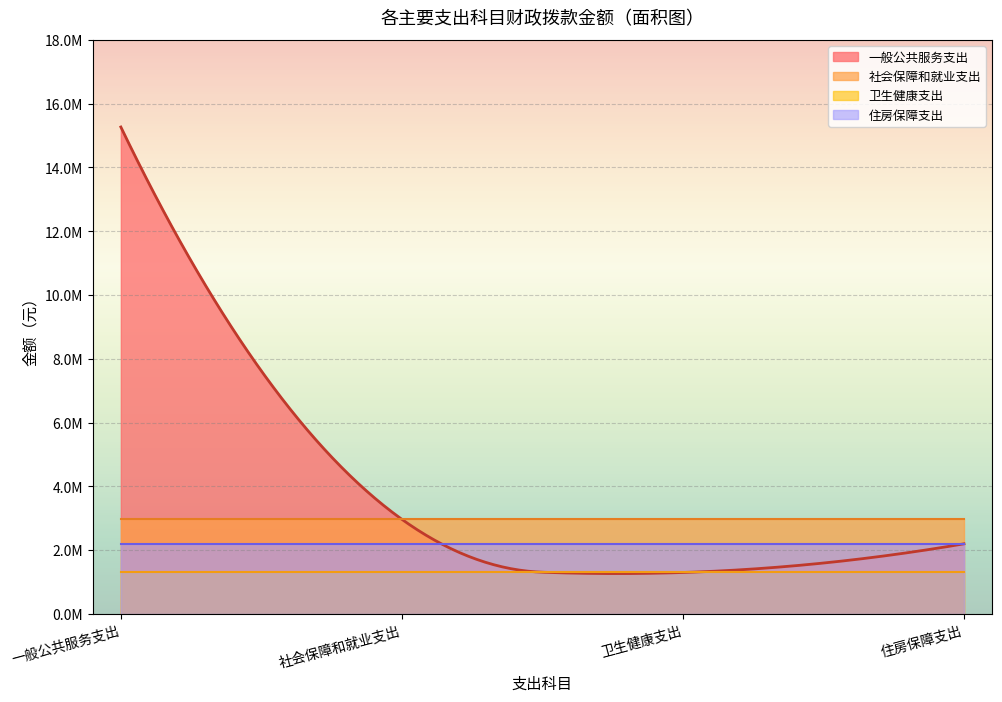

What is the maximum value for 住房保障支出?

2196855.8